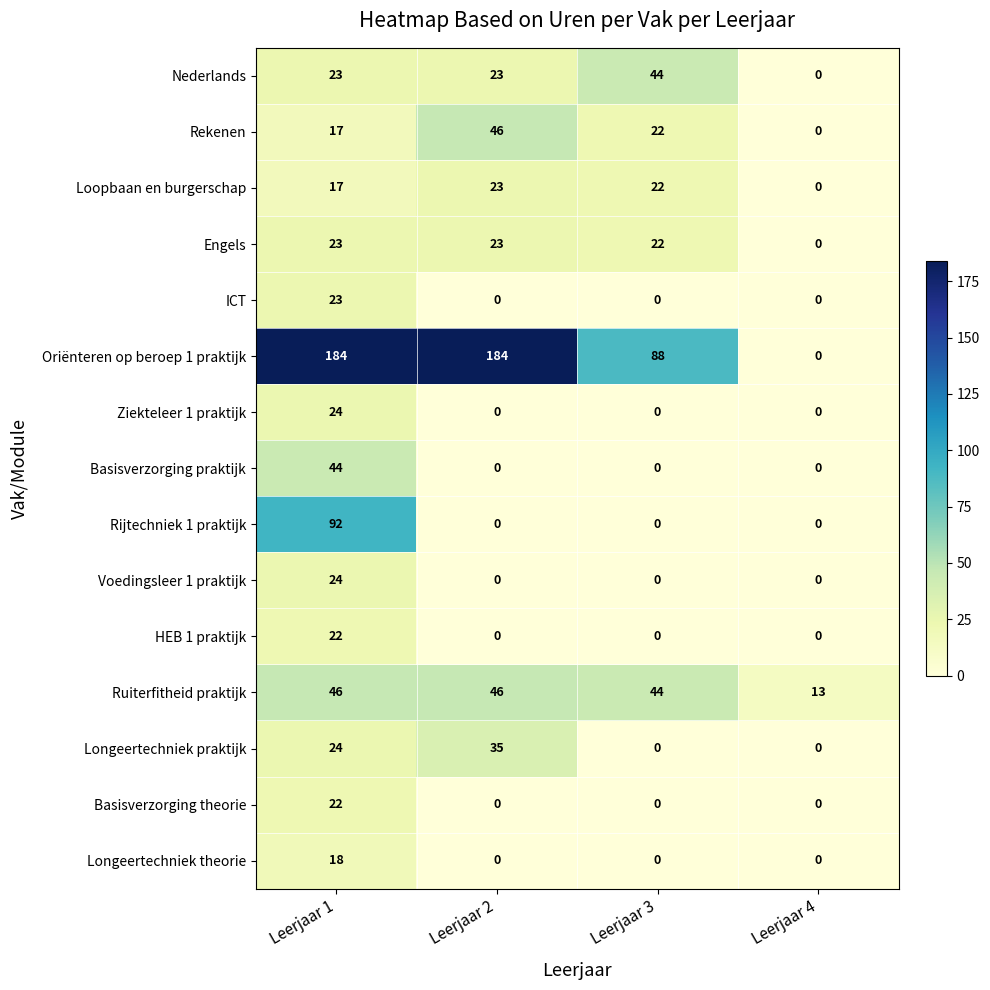

List the labels in order of Rekenen value, smallest first.

Leerjaar 4, Leerjaar 1, Leerjaar 3, Leerjaar 2